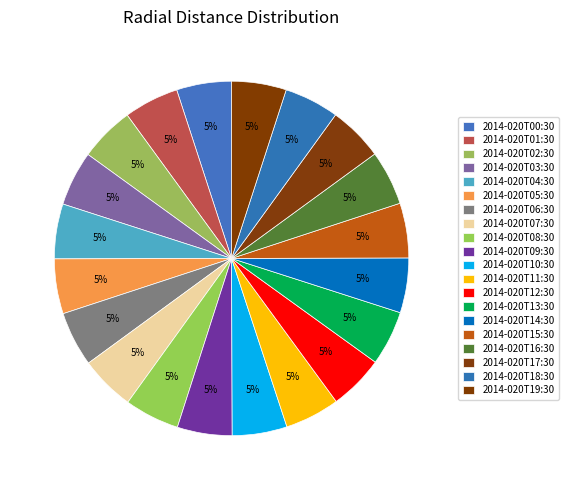

How many slices are in this pie chart?

20